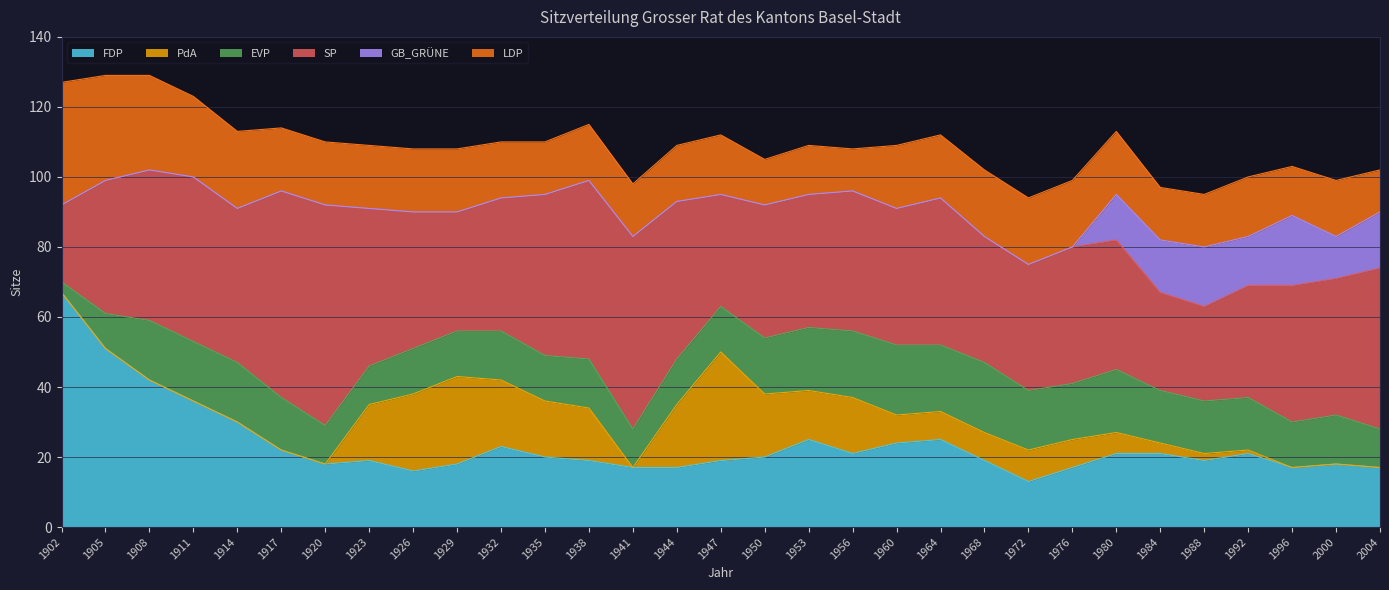

Reading left to right, what are all the values shown in this chart?

FDP: 1902=67	1905=51	1908=42	1911=36	1914=30	1917=22	1920=18	1923=19	1926=16	1929=18	1932=23	1935=20	1938=19	1941=17	1944=17	1947=19	1950=20	1953=25	1956=21	1960=24	1964=25	1968=19	1972=13	1976=17	1980=21	1984=21	1988=19	1992=21	1996=17	2000=18	2004=17
PdA: 1902=0	1905=0	1908=0	1911=0	1914=0	1917=0	1920=0	1923=16	1926=22	1929=25	1932=19	1935=16	1938=15	1941=0	1944=18	1947=31	1950=18	1953=14	1956=16	1960=8	1964=8	1968=8	1972=9	1976=8	1980=6	1984=3	1988=2	1992=1	1996=0	2000=0	2004=0
EVP: 1902=3	1905=10	1908=17	1911=17	1914=17	1917=15	1920=11	1923=11	1926=13	1929=13	1932=14	1935=13	1938=14	1941=11	1944=13	1947=13	1950=16	1953=18	1956=19	1960=20	1964=19	1968=20	1972=17	1976=16	1980=18	1984=15	1988=15	1992=15	1996=13	2000=14	2004=11
SP: 1902=22	1905=38	1908=43	1911=47	1914=44	1917=59	1920=63	1923=45	1926=39	1929=34	1932=38	1935=46	1938=51	1941=55	1944=45	1947=32	1950=38	1953=38	1956=40	1960=39	1964=42	1968=36	1972=36	1976=39	1980=37	1984=28	1988=27	1992=32	1996=39	2000=39	2004=46
GB_GRÜNE: 1902=0	1905=0	1908=0	1911=0	1914=0	1917=0	1920=0	1923=0	1926=0	1929=0	1932=0	1935=0	1938=0	1941=0	1944=0	1947=0	1950=0	1953=0	1956=0	1960=0	1964=0	1968=0	1972=0	1976=0	1980=13	1984=15	1988=17	1992=14	1996=20	2000=12	2004=16
LDP: 1902=35	1905=30	1908=27	1911=23	1914=22	1917=18	1920=18	1923=18	1926=18	1929=18	1932=16	1935=15	1938=16	1941=15	1944=16	1947=17	1950=13	1953=14	1956=12	1960=18	1964=18	1968=19	1972=19	1976=19	1980=18	1984=15	1988=15	1992=17	1996=14	2000=16	2004=12